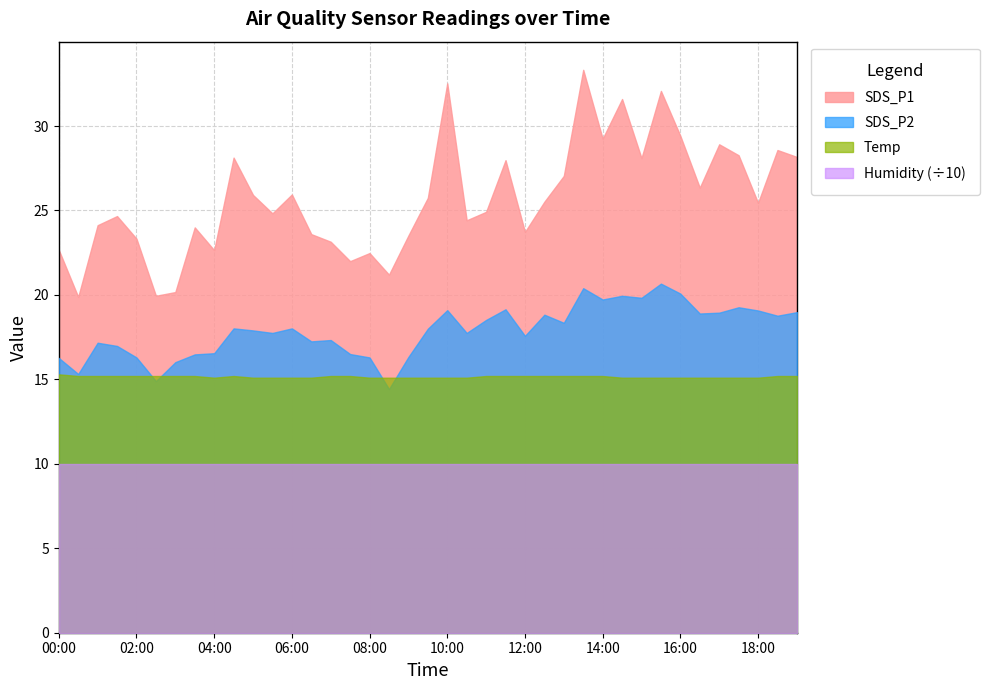

What is the label of the 34th point from the right?

02:30